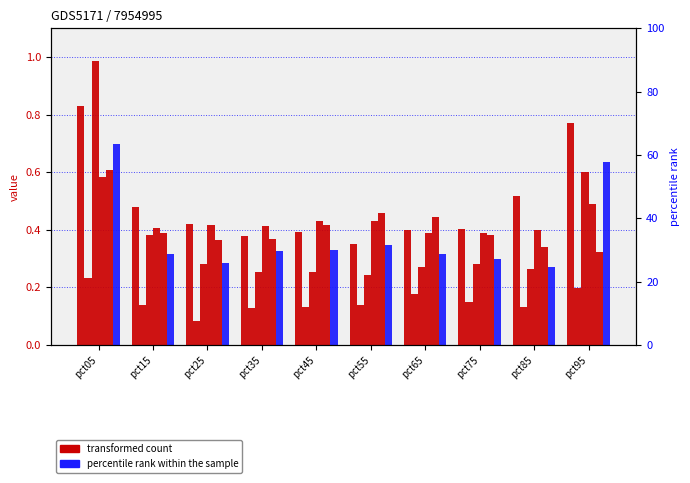

What is the sum of all May values?

4.1